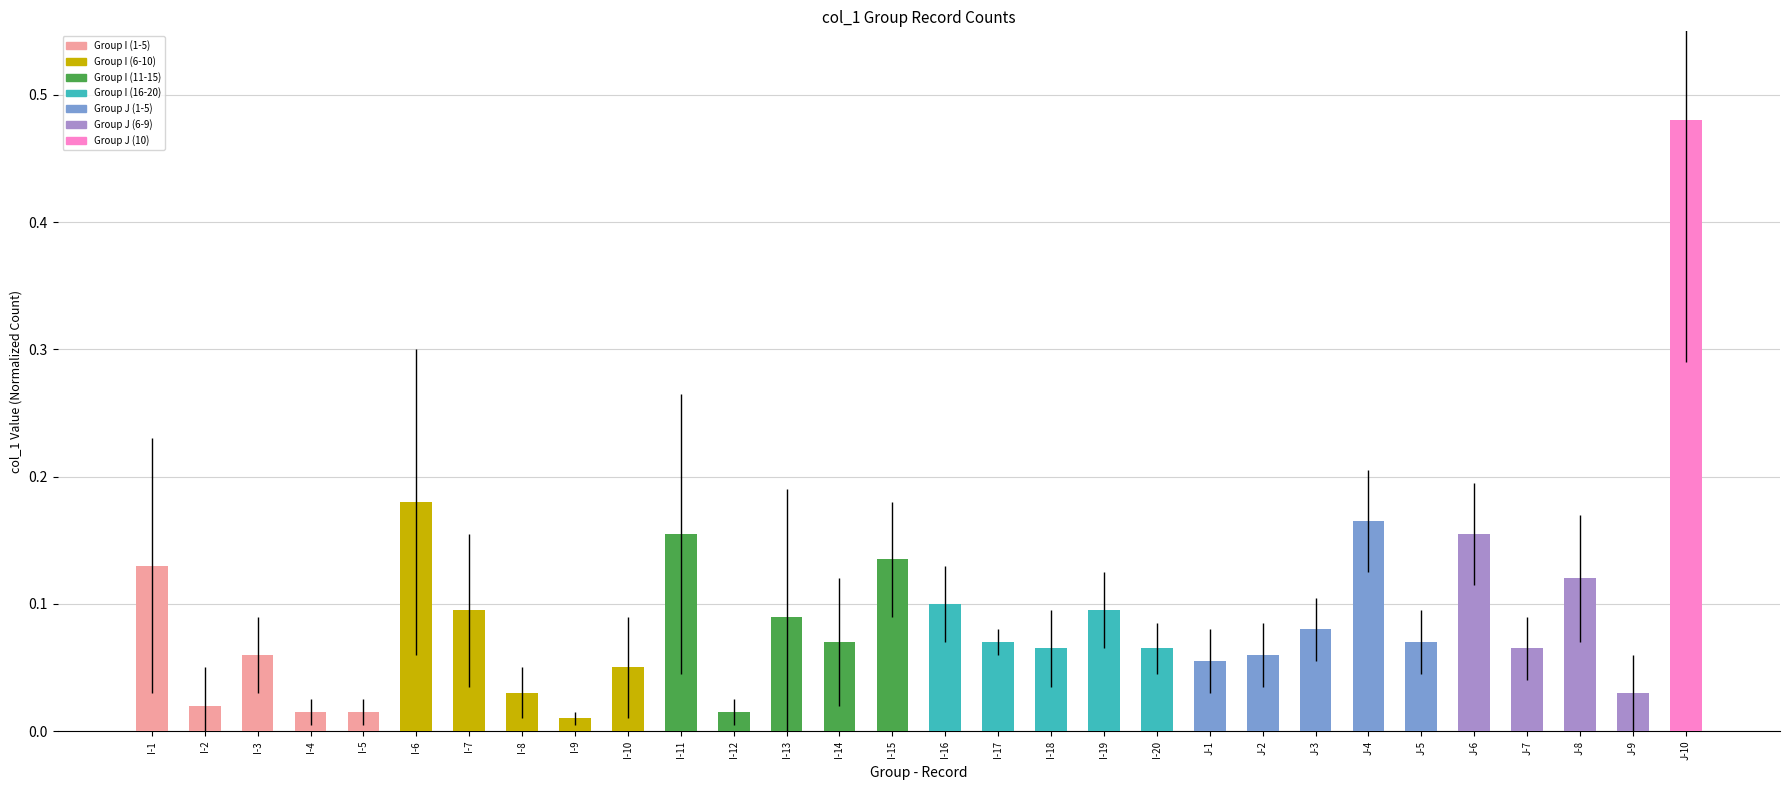

How many bars are there in total?

30